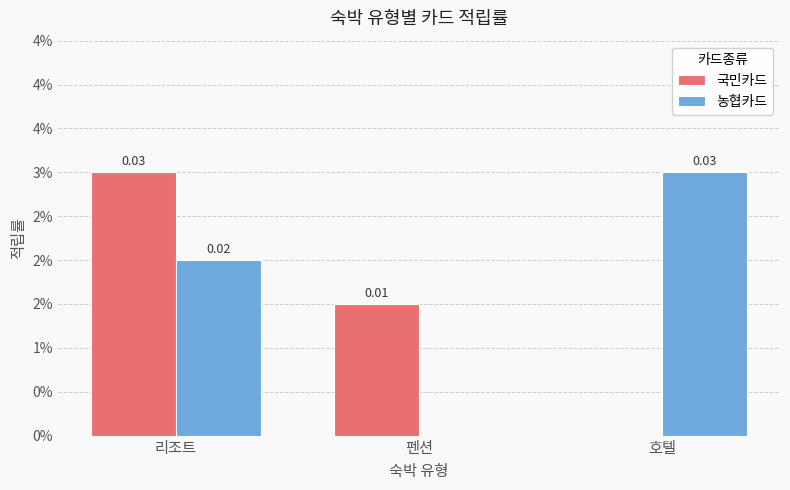

Between 펜션 and 리조트, which is larger?

리조트